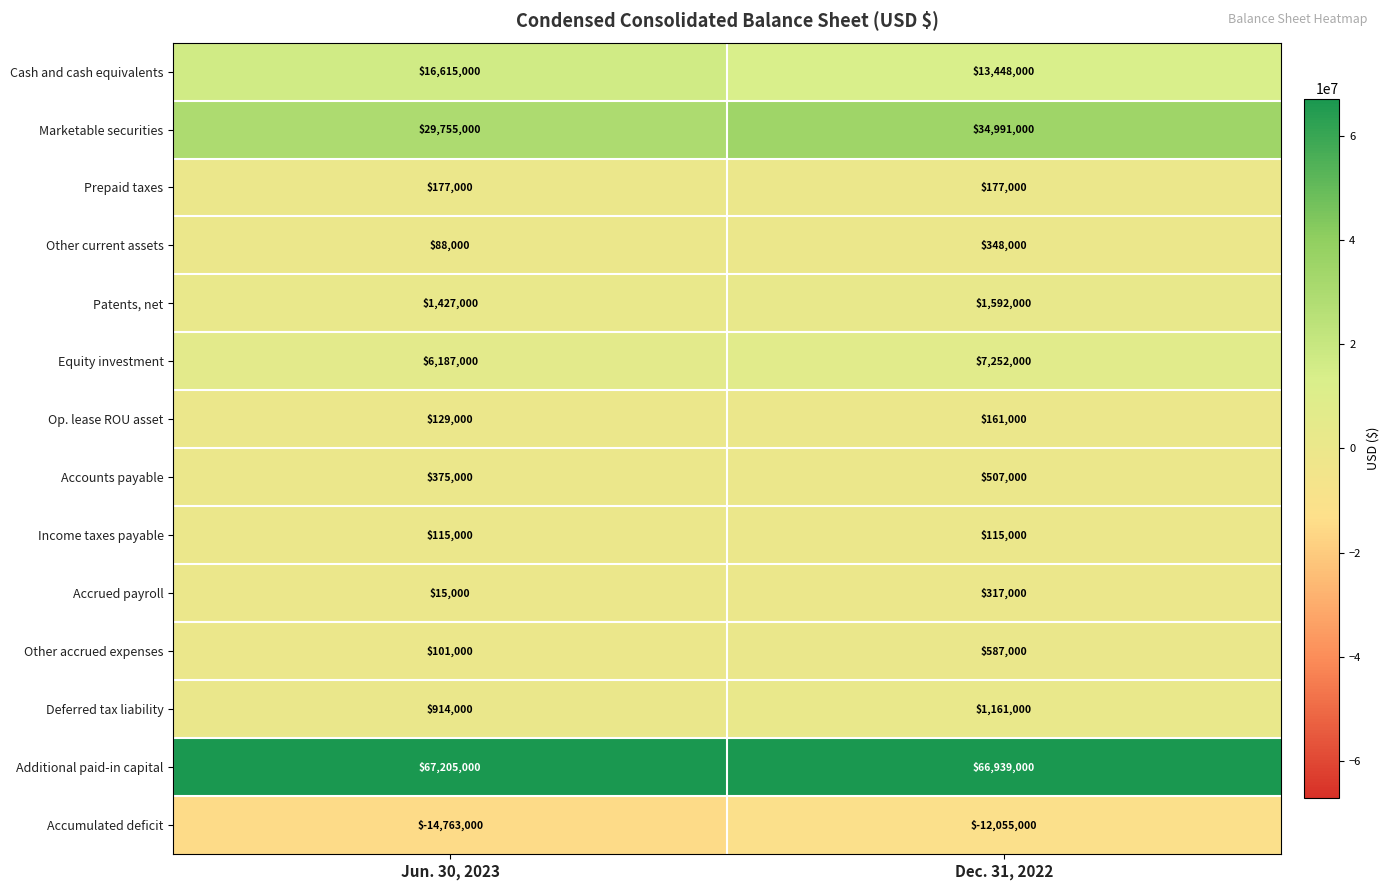

How many categories are shown in the chart?

2